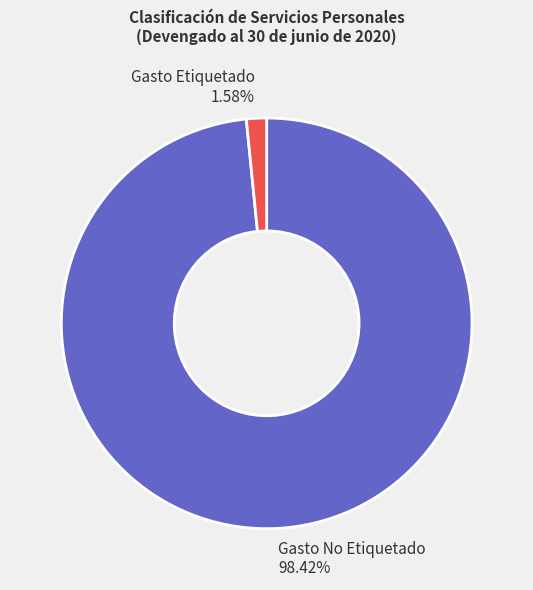

Which has a higher value, Gasto No Etiquetado or Gasto Etiquetado?

Gasto No Etiquetado